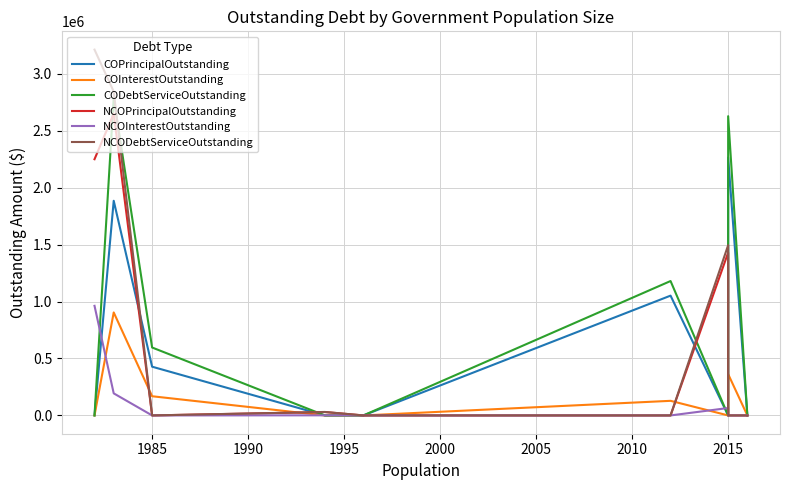

Is it true that NCODebtServiceOutstanding equals 5000417.4 at 2015?

False